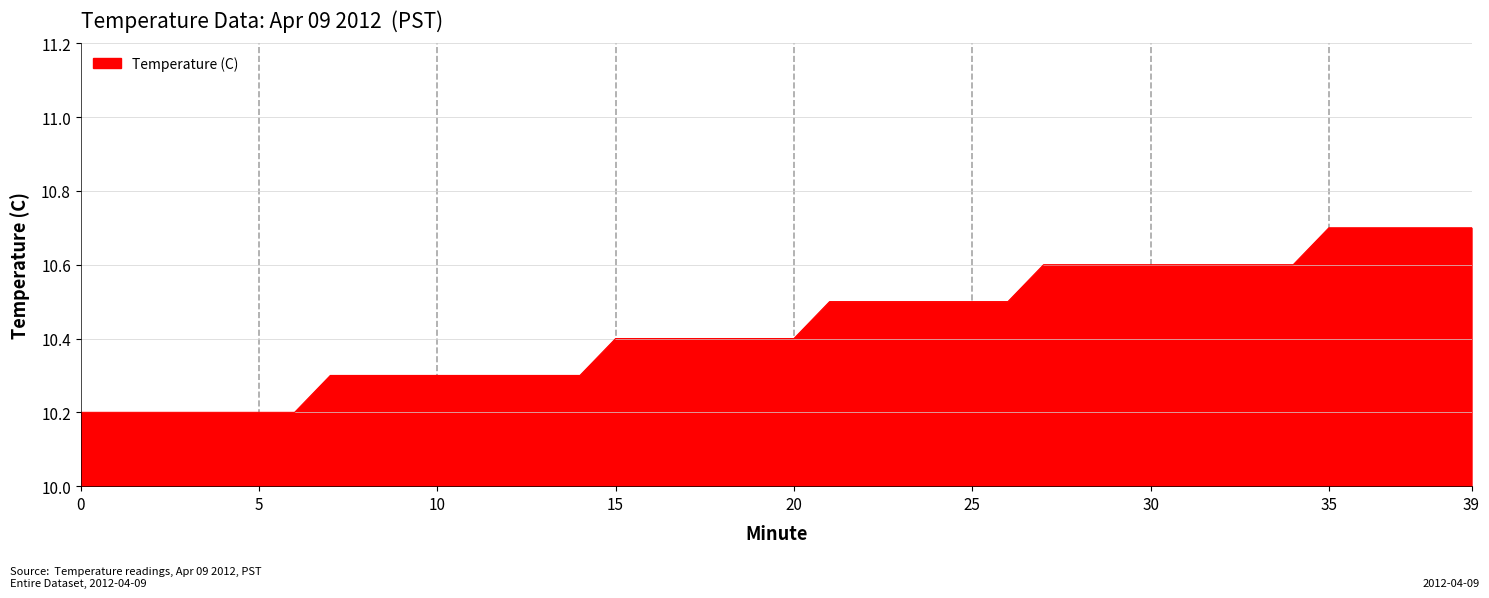

What is the difference between the maximum and minimum values?

0.5